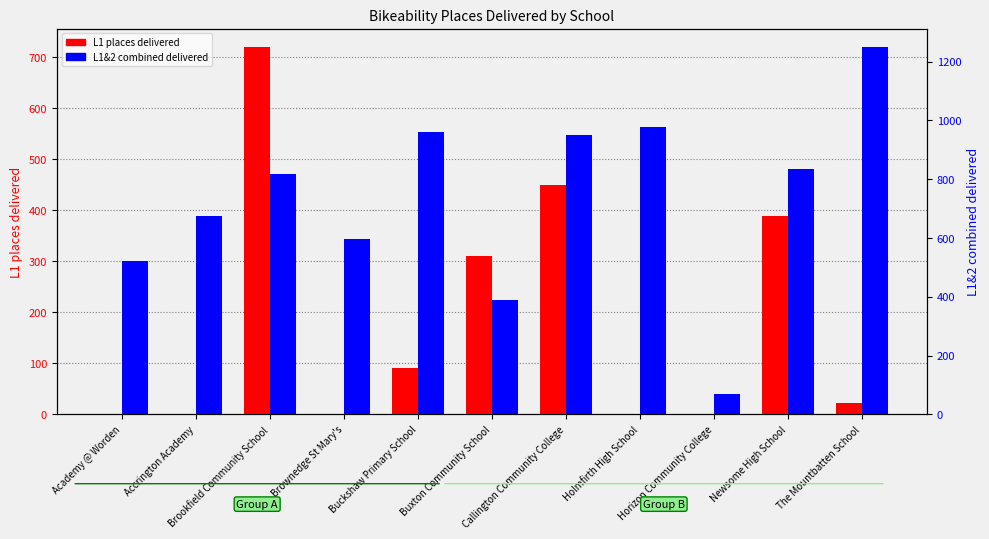

What are all the series names shown in the legend?

L1 places delivered, L1&2 combined delivered